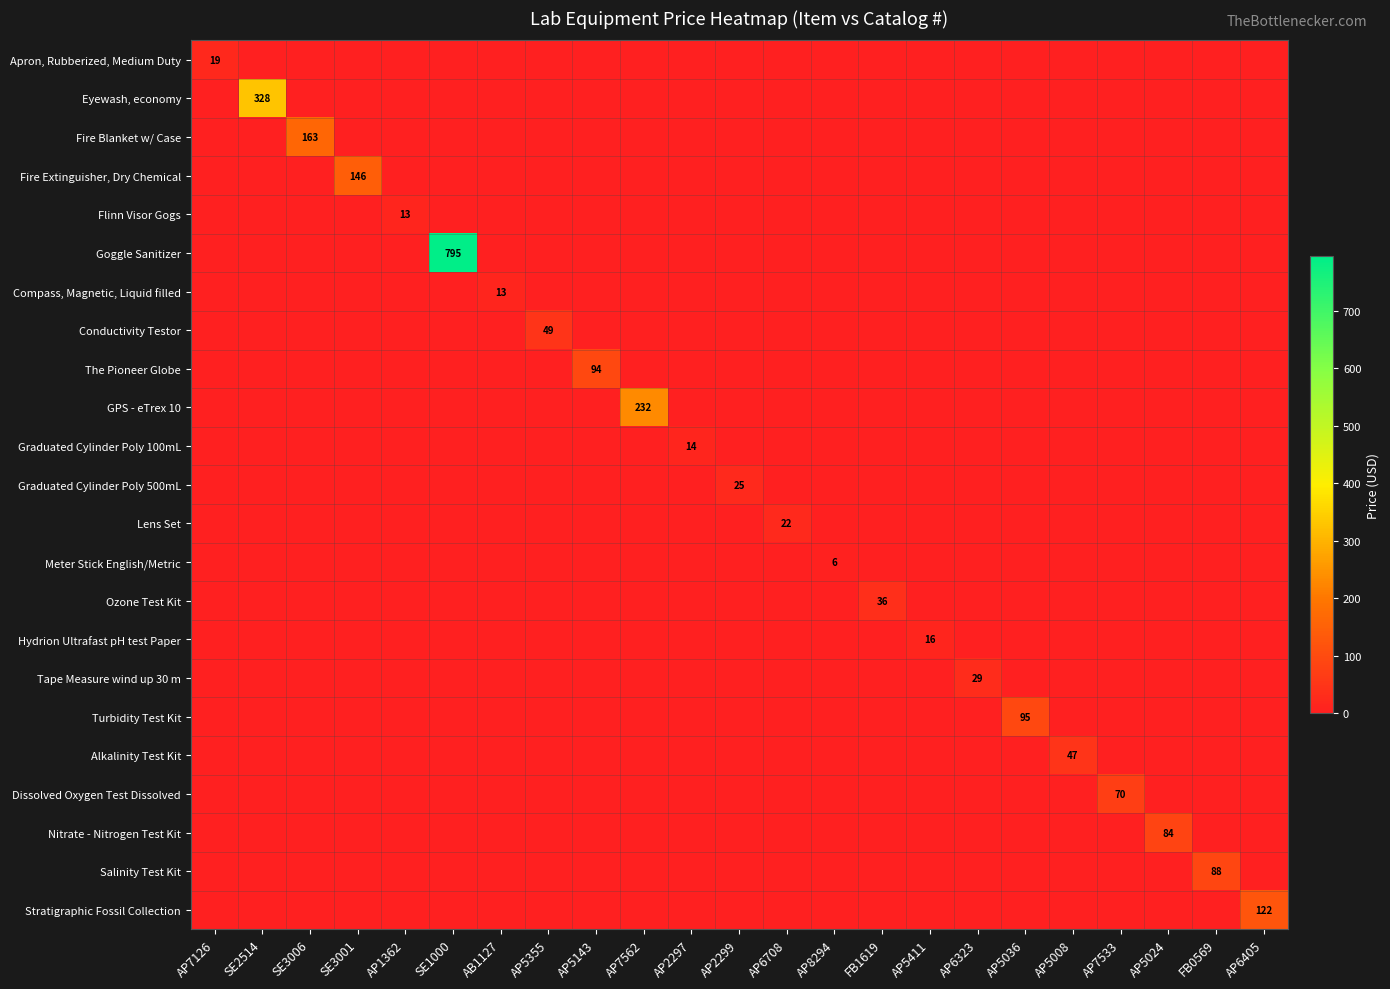

True or false: The Pioneer Globe has a value of 0.0 at AP5355.

True